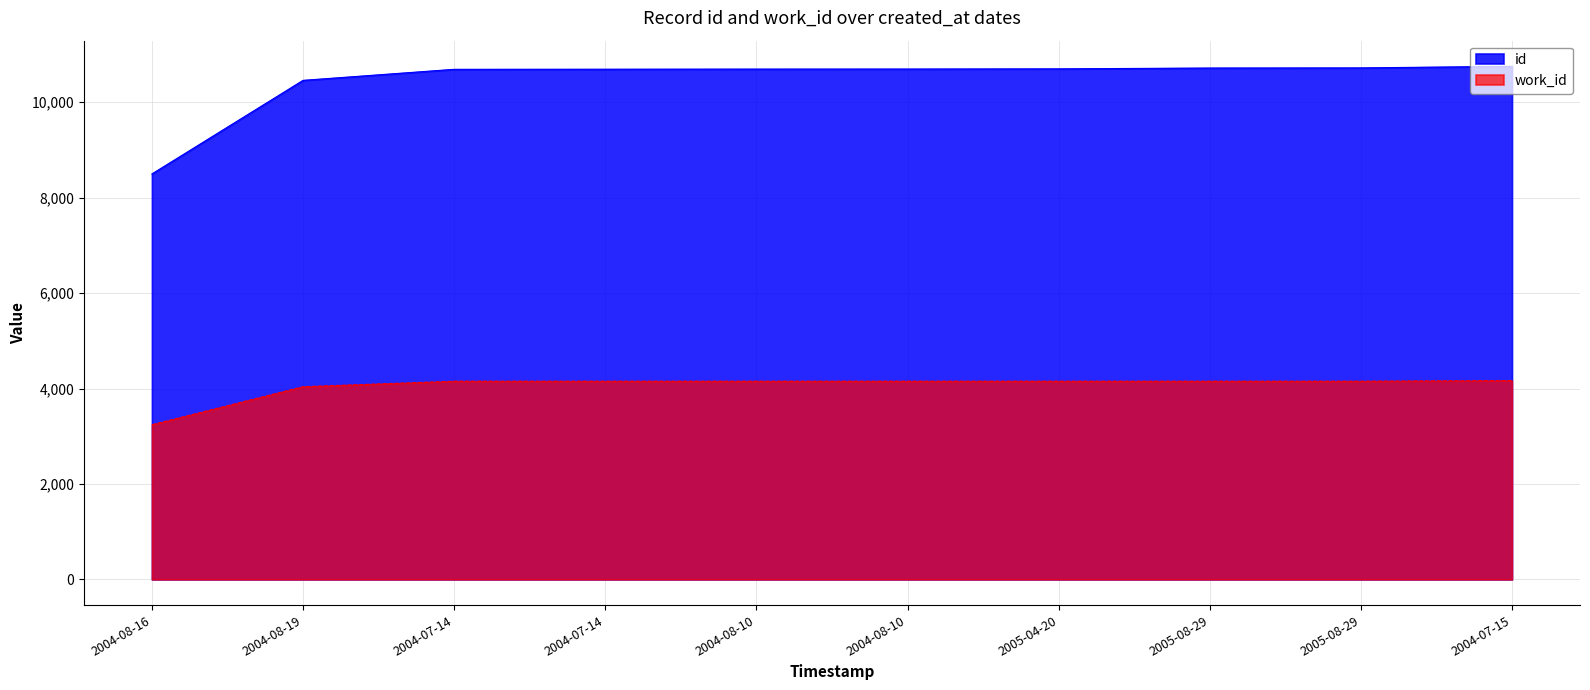

How many lines are shown in the chart?

2